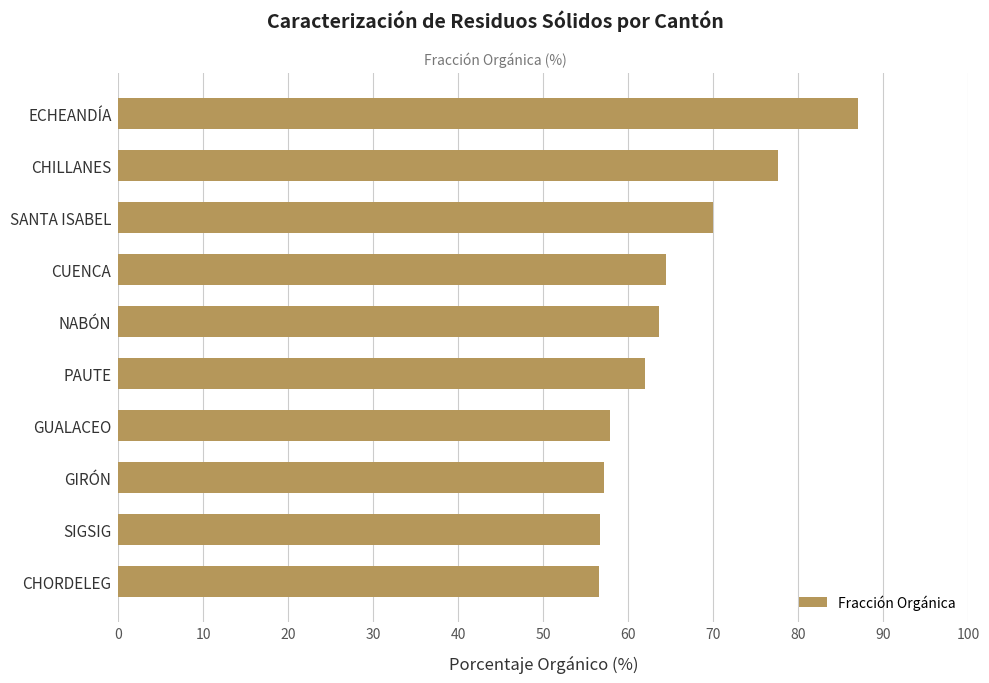

The value at ECHEANDÍA is 137.0. True or false?

False